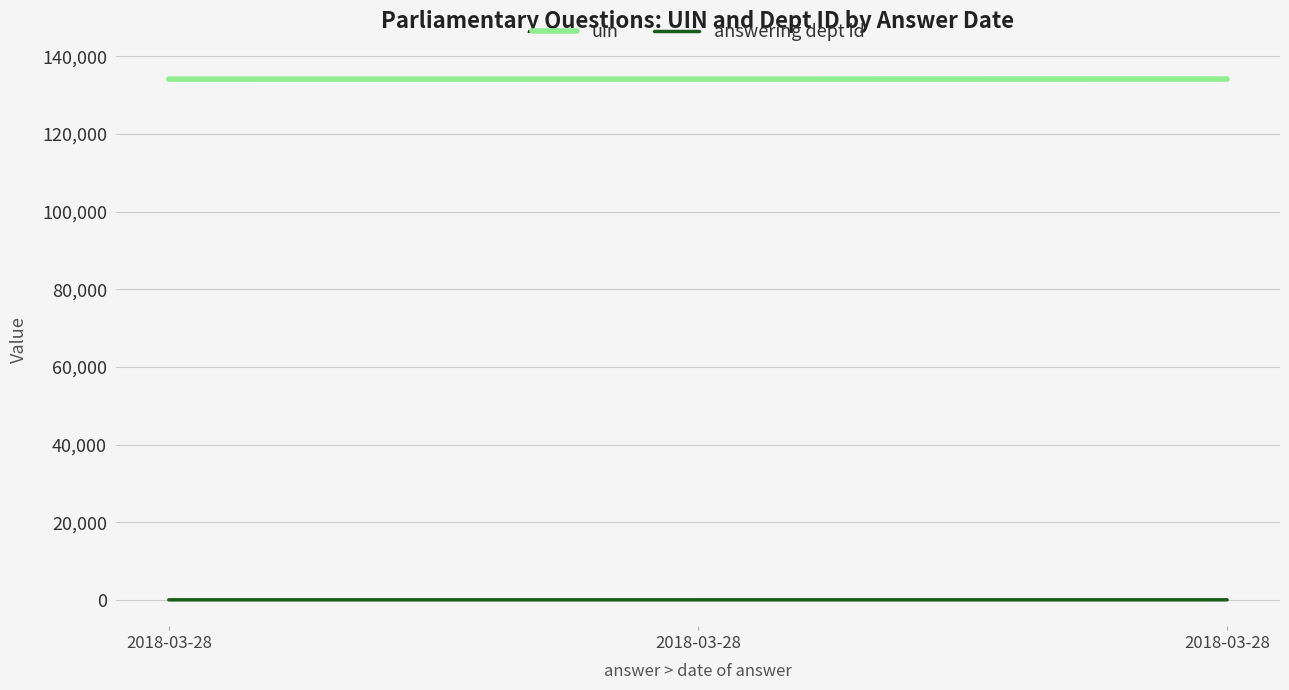

How many lines are shown in the chart?

2